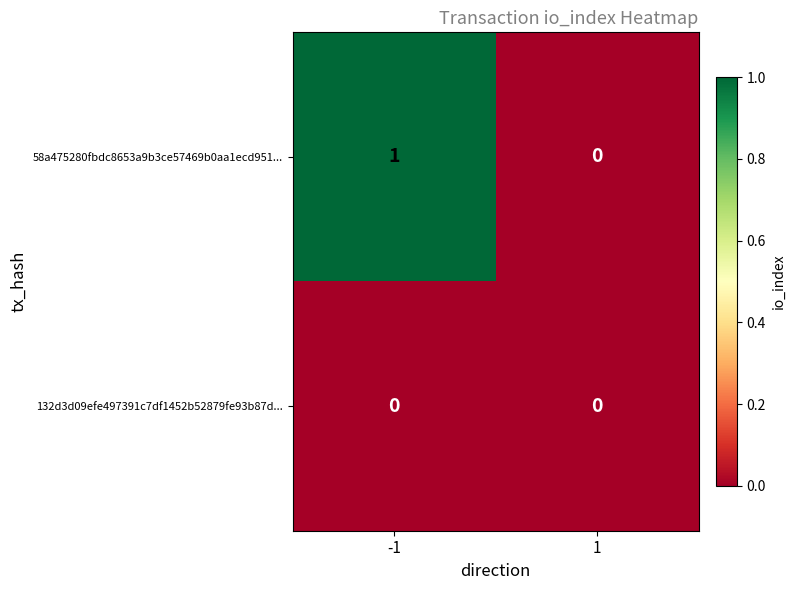

What is the total value across all series at -1?

1